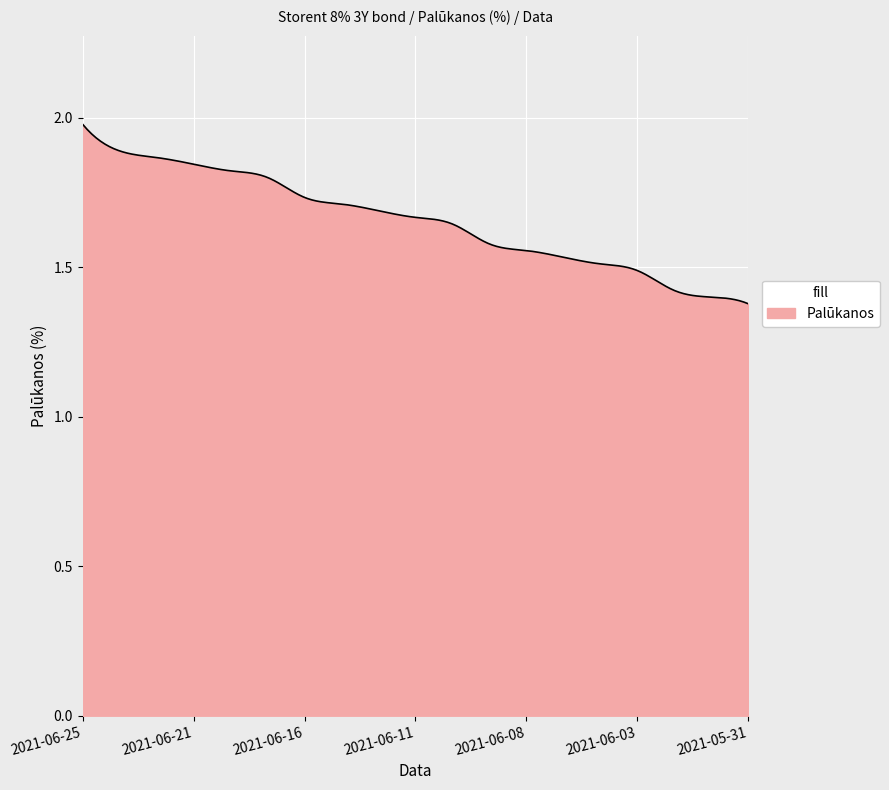

What is the difference between the maximum and minimum values?

0.6